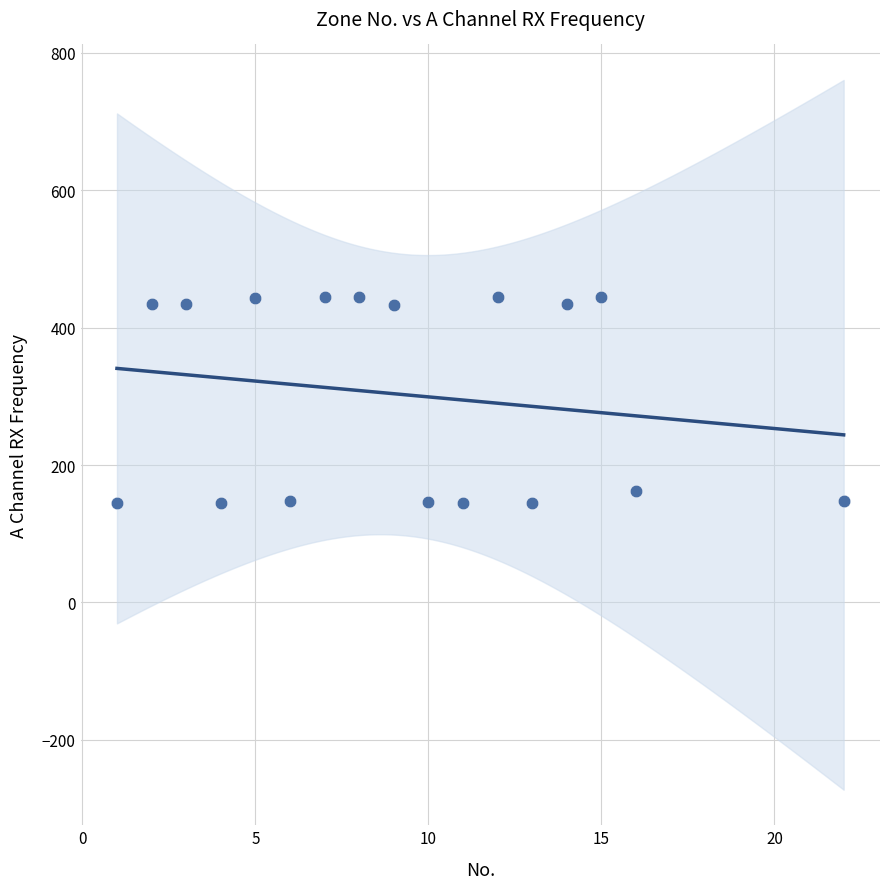

What is the range of X values (max minus min)?

21.0